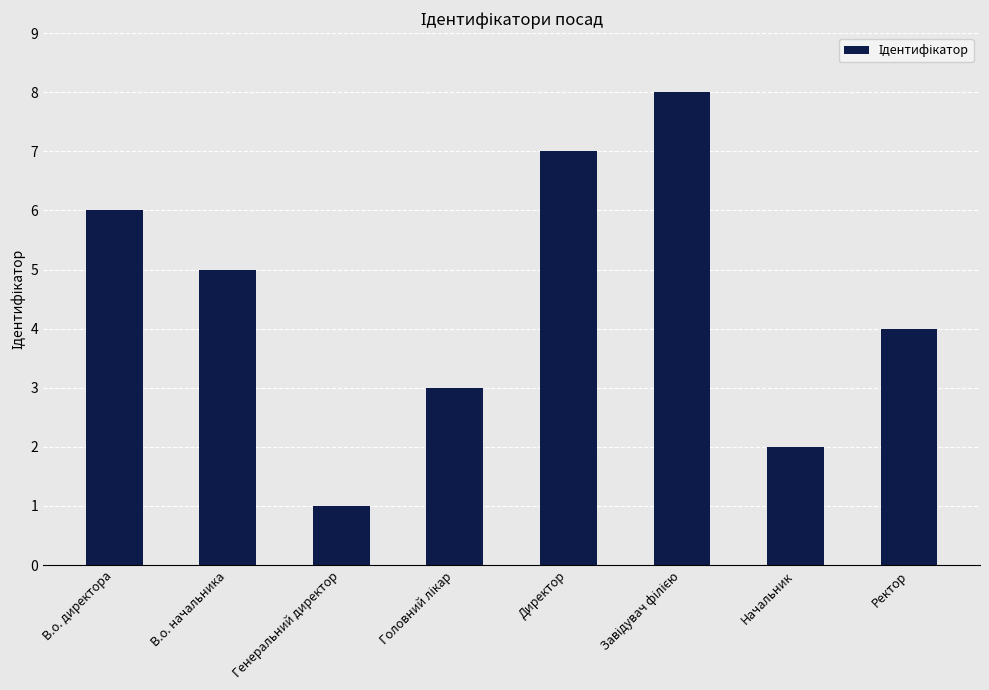

Does the chart contain any negative values?

No